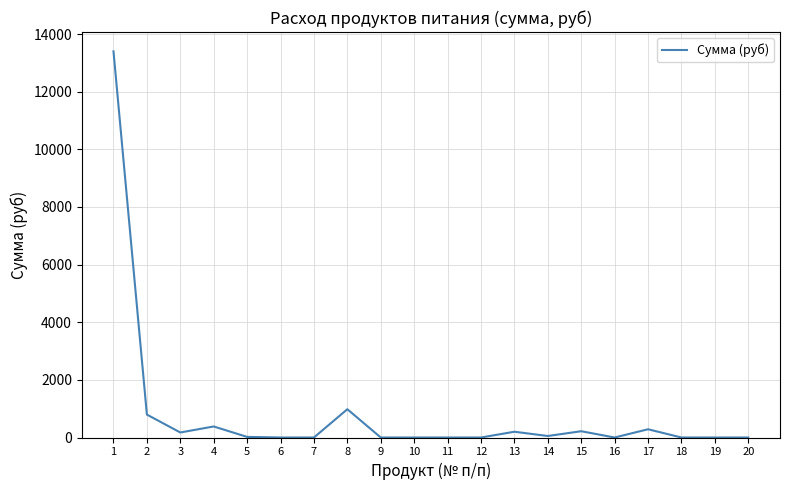

Read the value at 17.

285.9